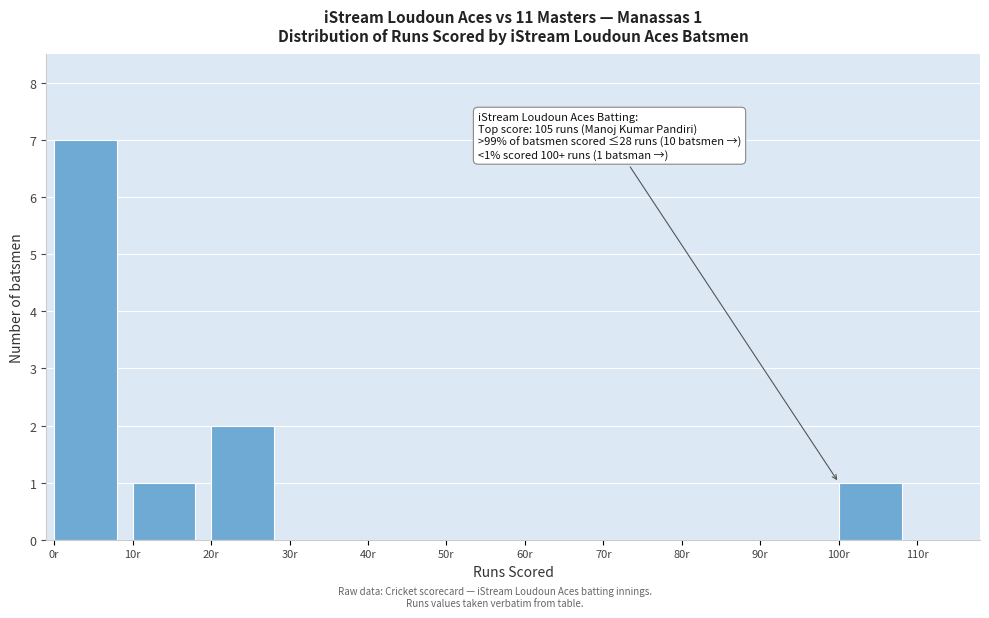

Over which range of the x-axis is the bar tallest?

0 to 10